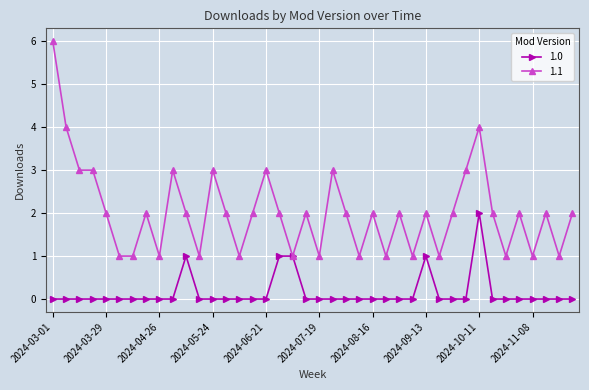

What is the maximum value for 1.1?

6